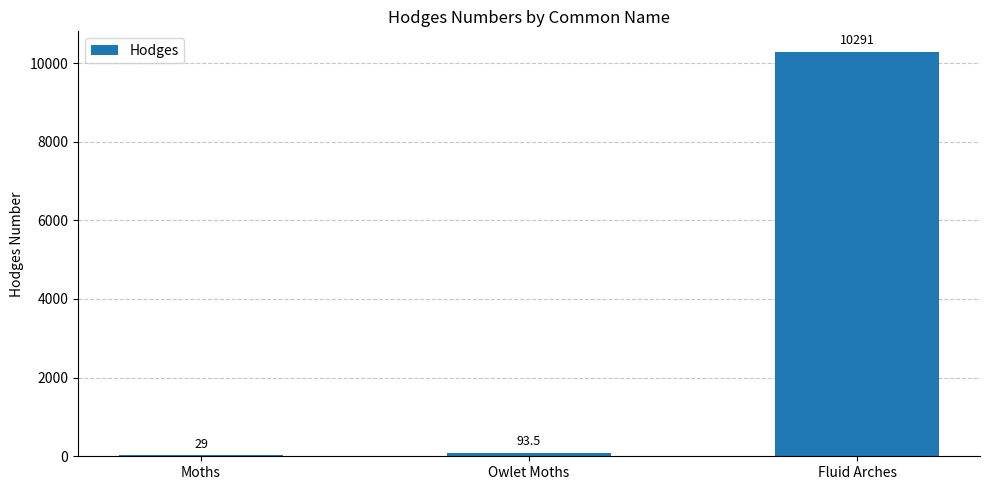

Is it true that the value at Moths is 29.0?

True